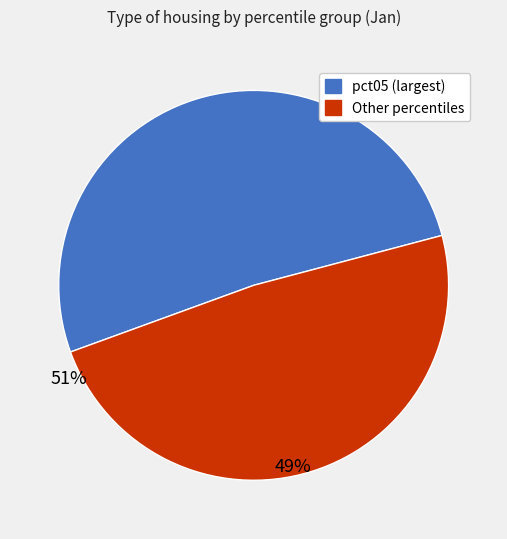

How many segments does this pie chart have?

2